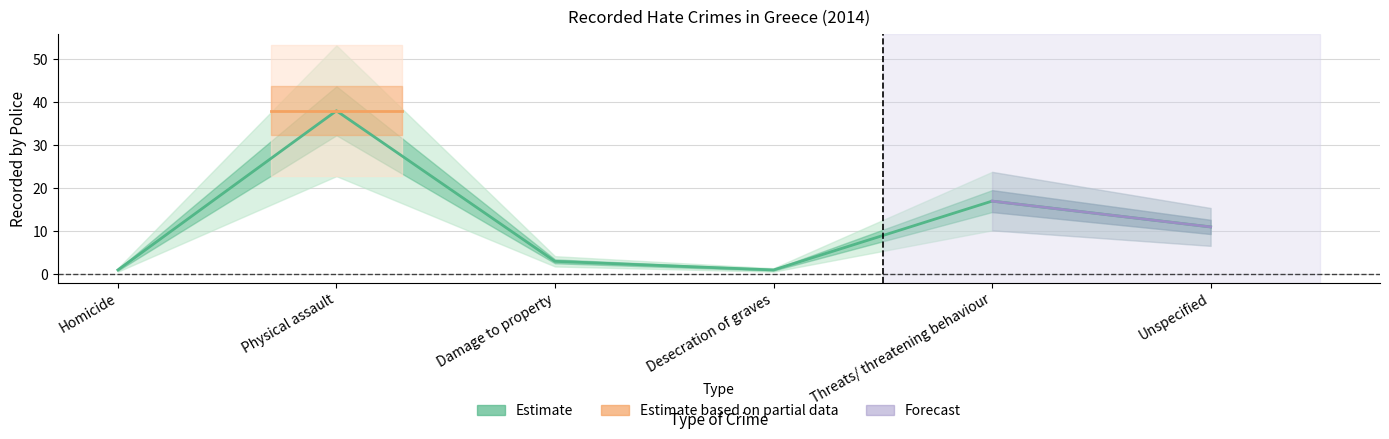

What position from the left is Damage to property?

3